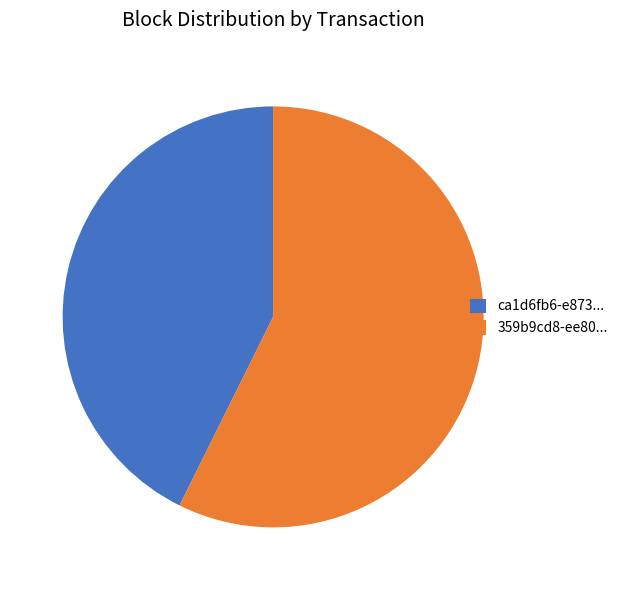

Which category has the biggest portion of the pie?

359b9cd8-ee80...